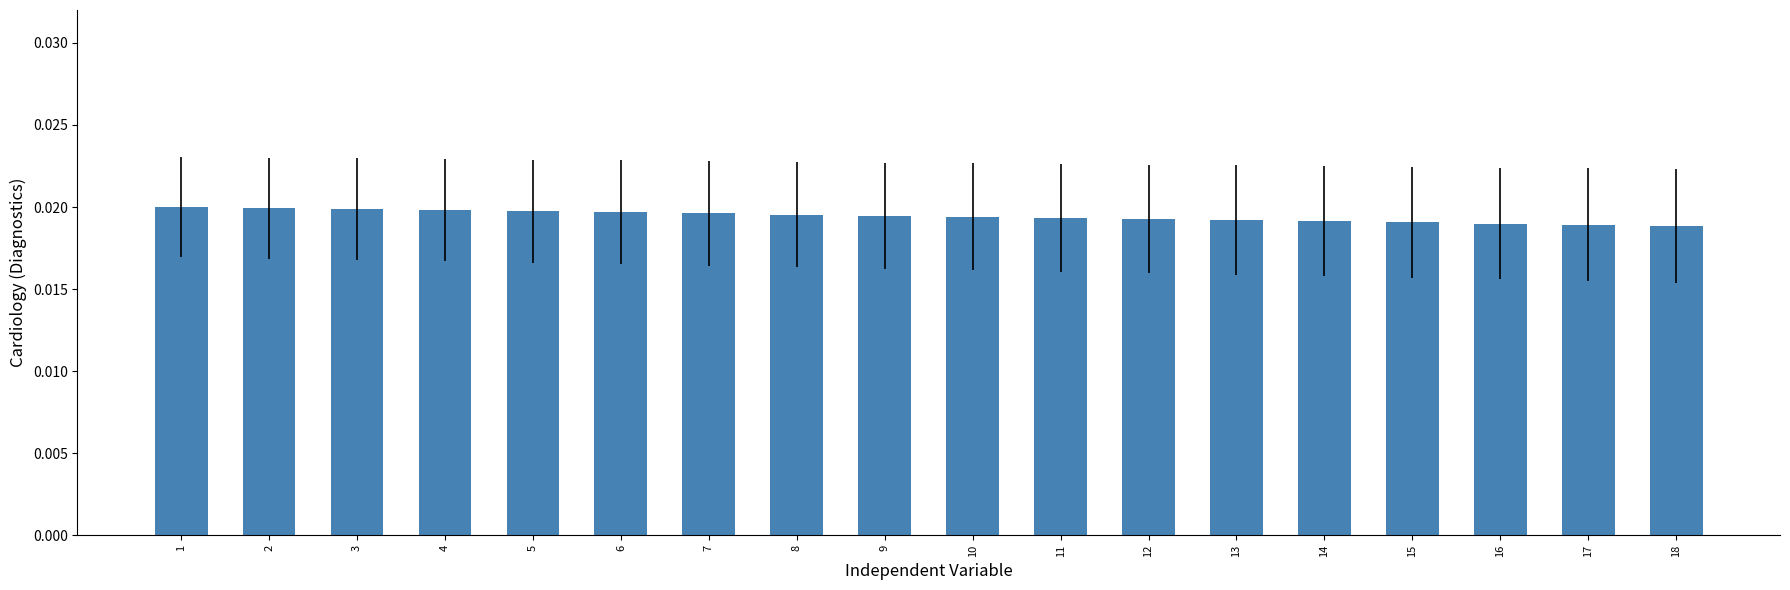

What is the sum of all values?

0.3